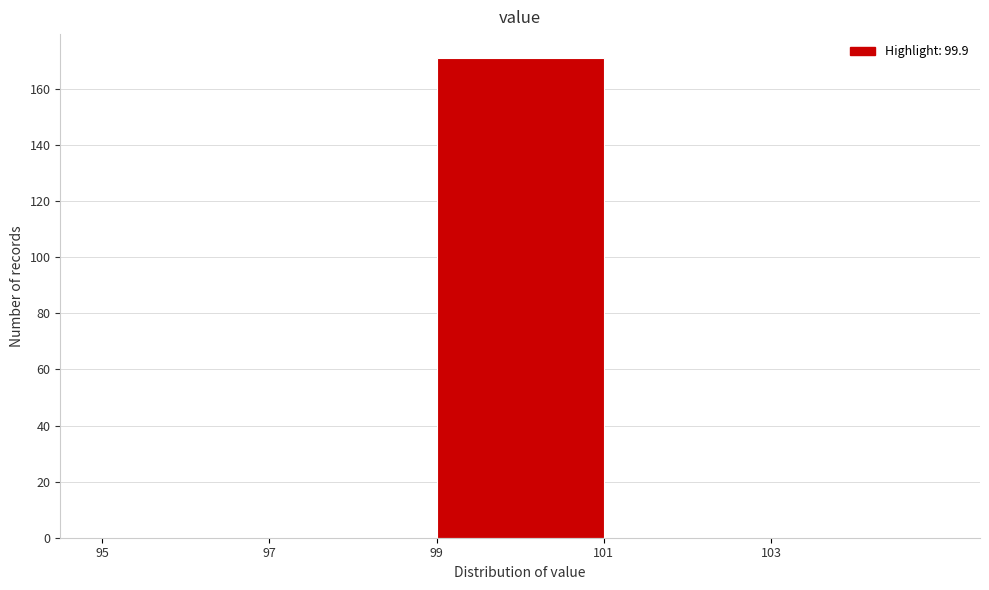

Which range on the x-axis has the tallest bar?

99 to 101